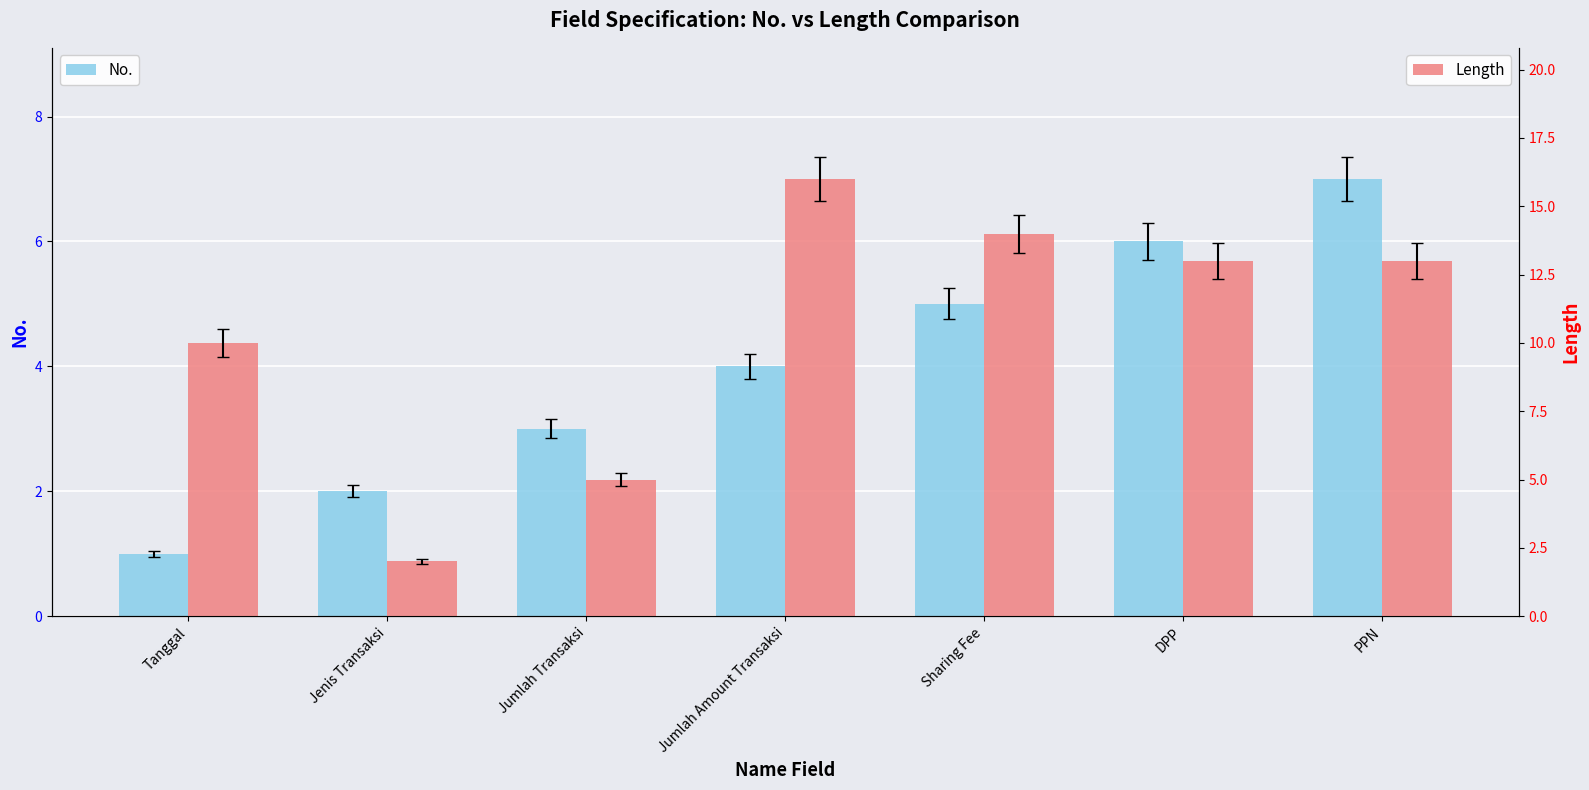

At which label does Length first exceed 13?

Jumlah Amount Transaksi